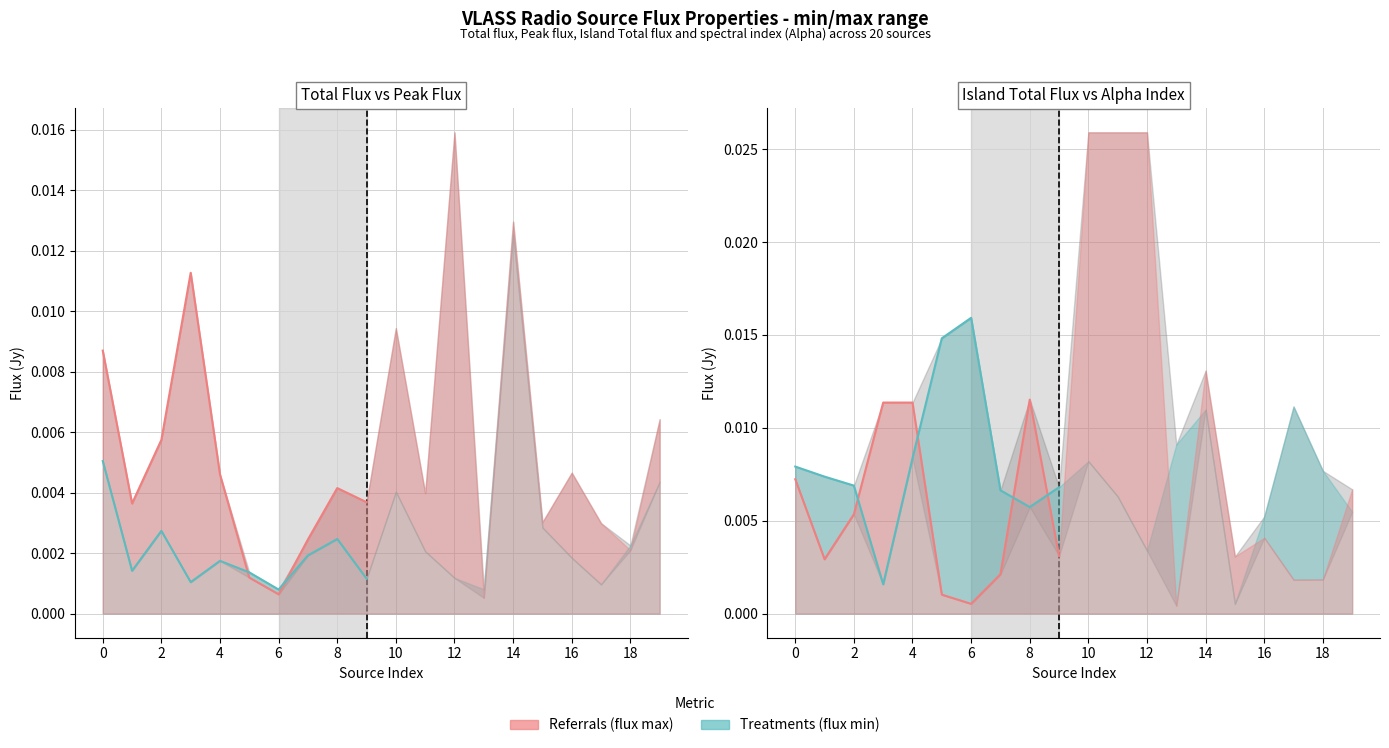

How many times do Total flux line and Alpha line cross each other?

3